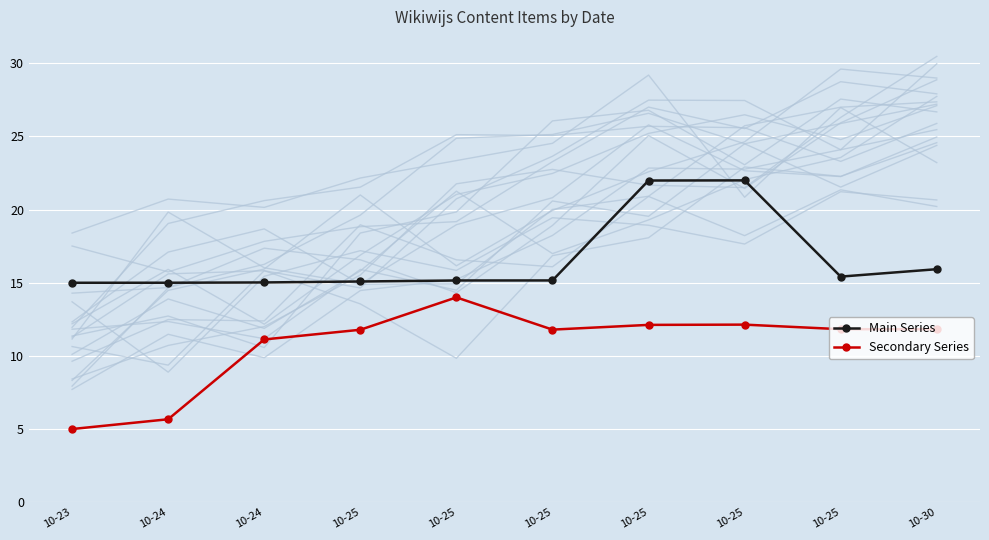

What is the maximum value for Main Series?

22.0